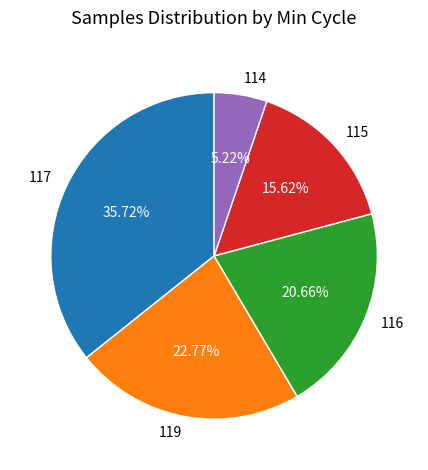

What portion of the pie excludes 117?

64.3%